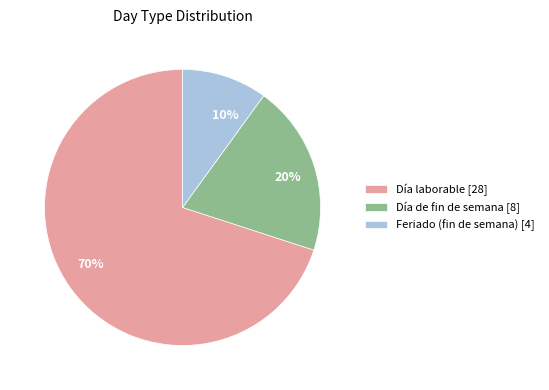

How many slices are in this pie chart?

3